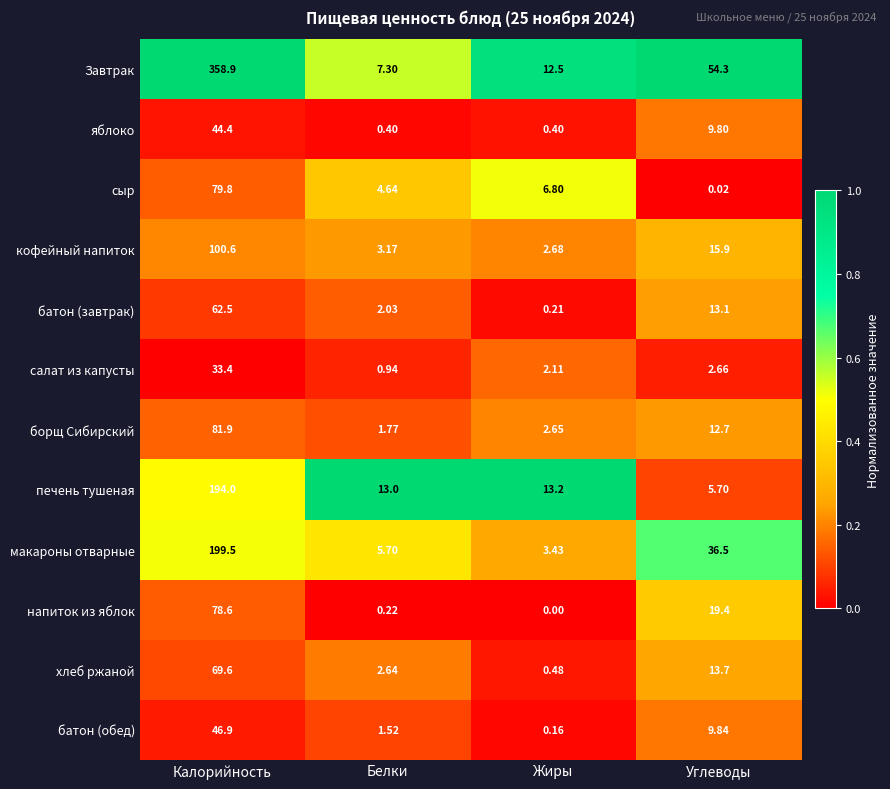

At which category is the sum across all series the highest?

Калорийность